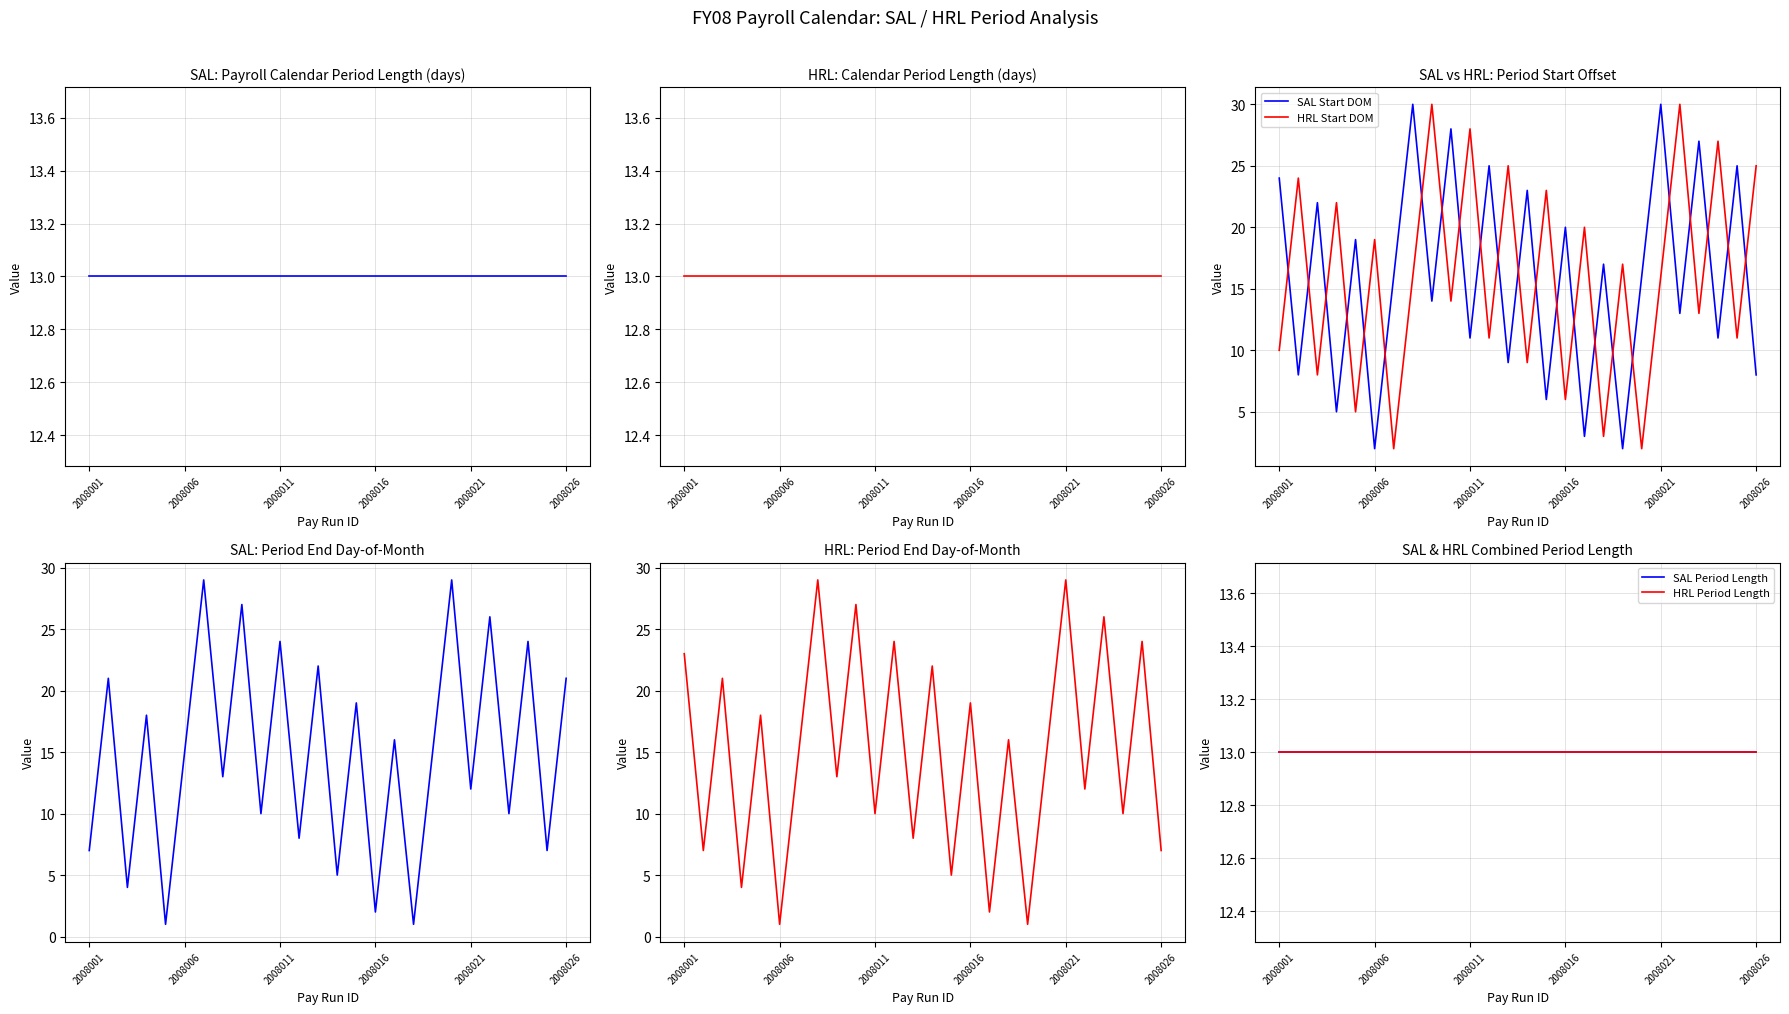

True or false: SAL Start DOM has a value of 7 at 2008011.

False